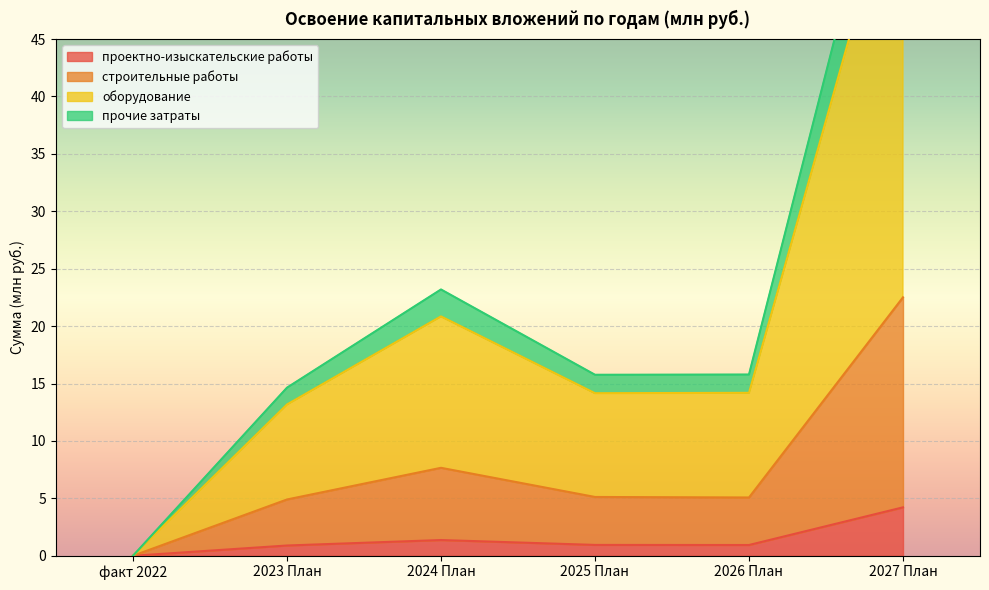

What is the maximum value for проектно-изыскательские работы?

4.2